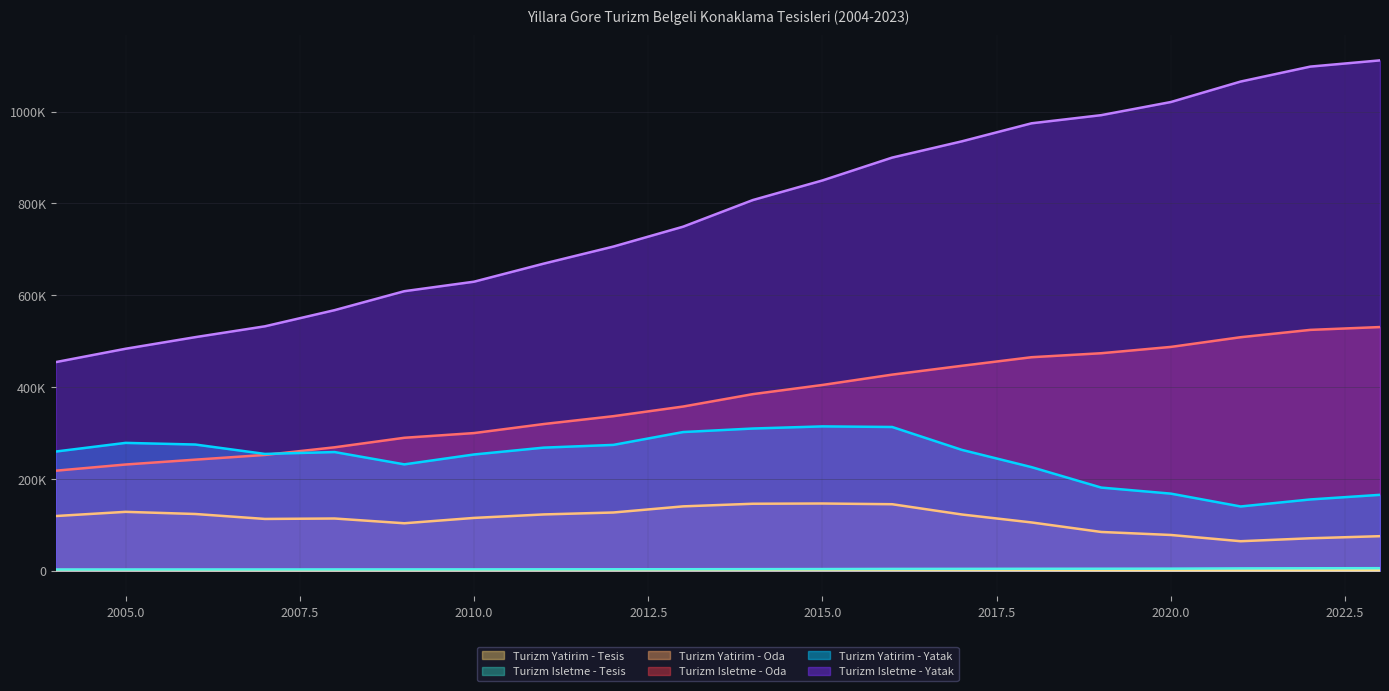

True or false: Turizm Isletme - Yatak and Turizm Isletme - Tesis cross at least once.

False